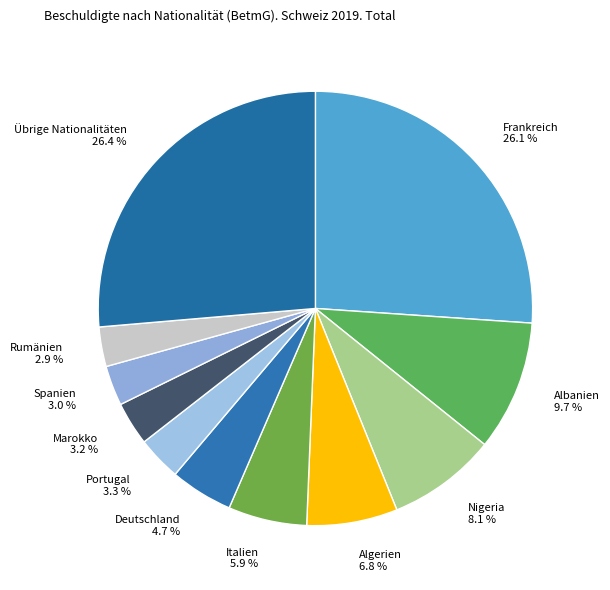

To the nearest percent, what percentage of the pie is Albanien?

10%